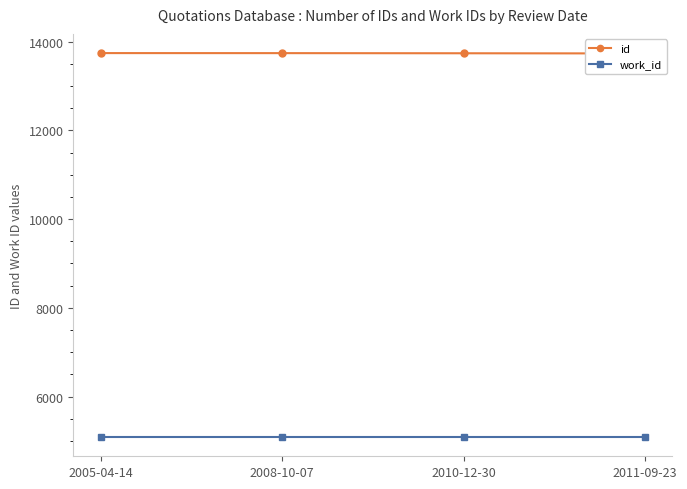

Which series has the largest total across all categories?

id